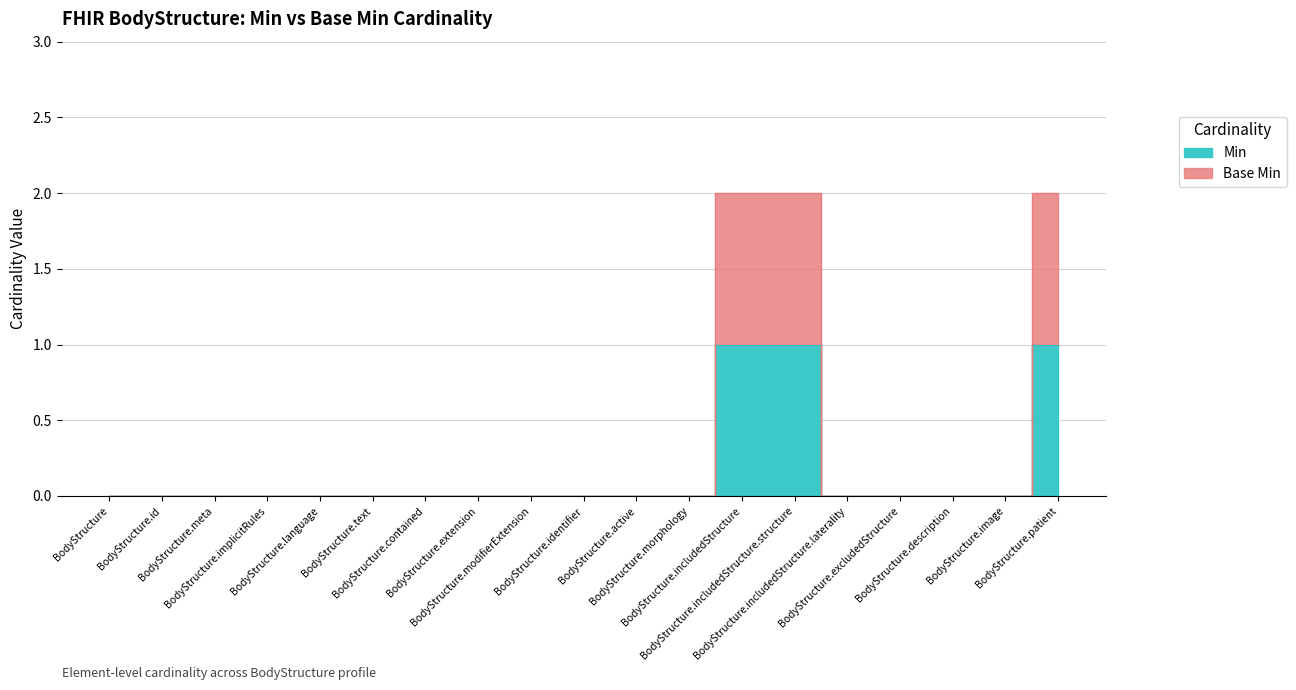

True or false: Min has a value of 0 at BodyStructure.description.

True